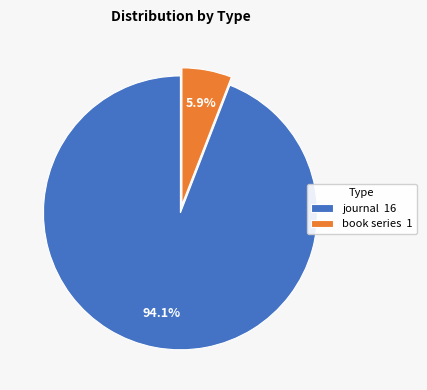

How many slices are in this pie chart?

2